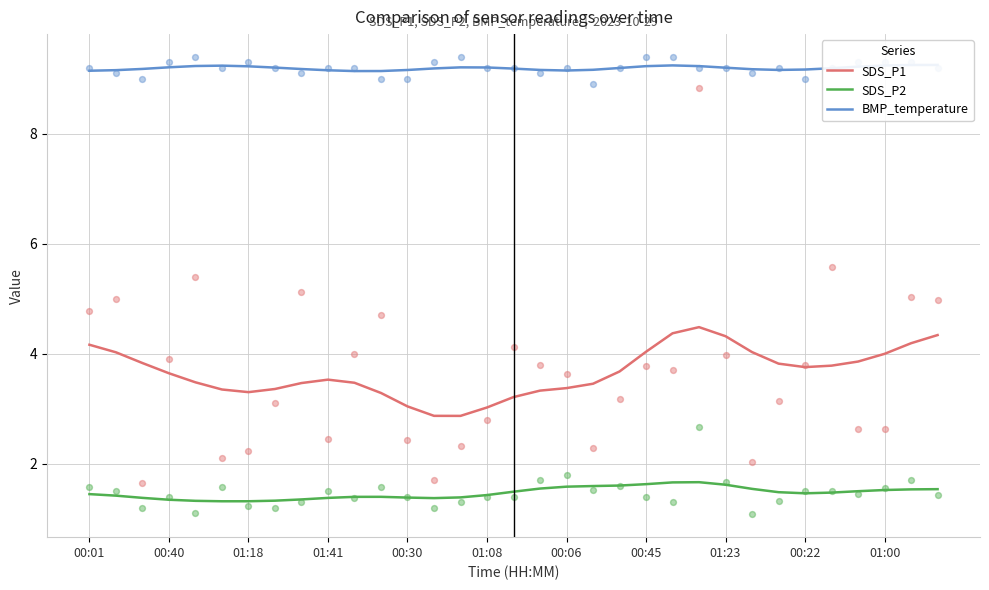

What are all the series names shown in the legend?

SDS_P1, SDS_P2, BMP_temperature